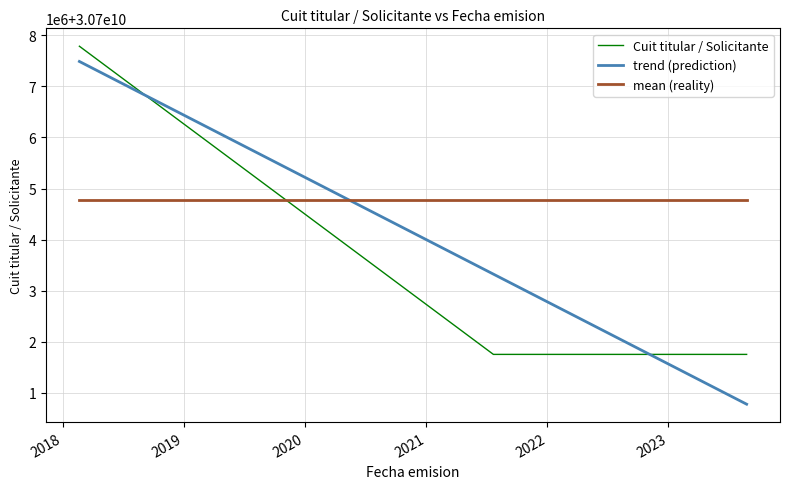

What is the difference between the maximum and minimum values?

6030460